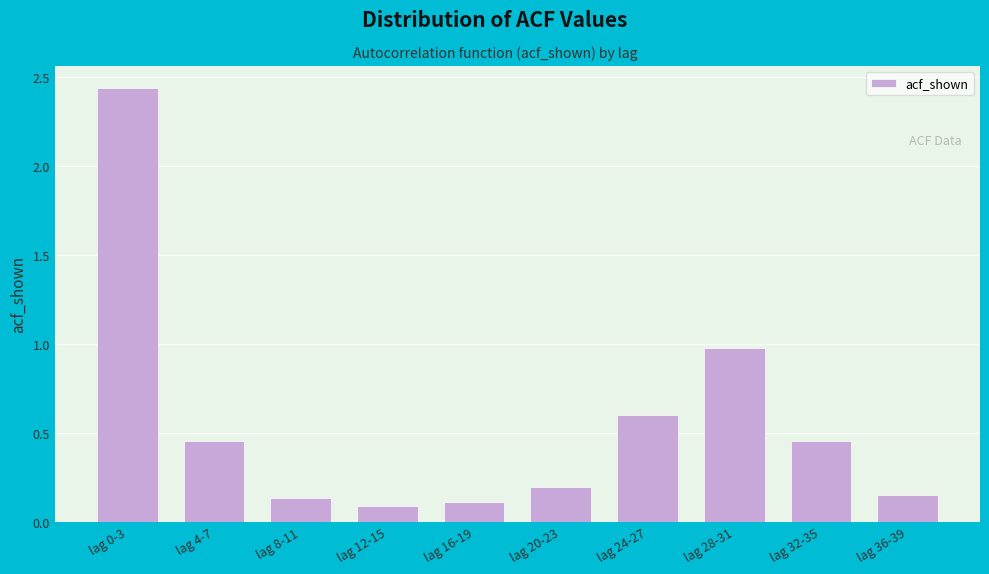

What is the sum of the values at lag 28-31 and lag 4-7?

1.4